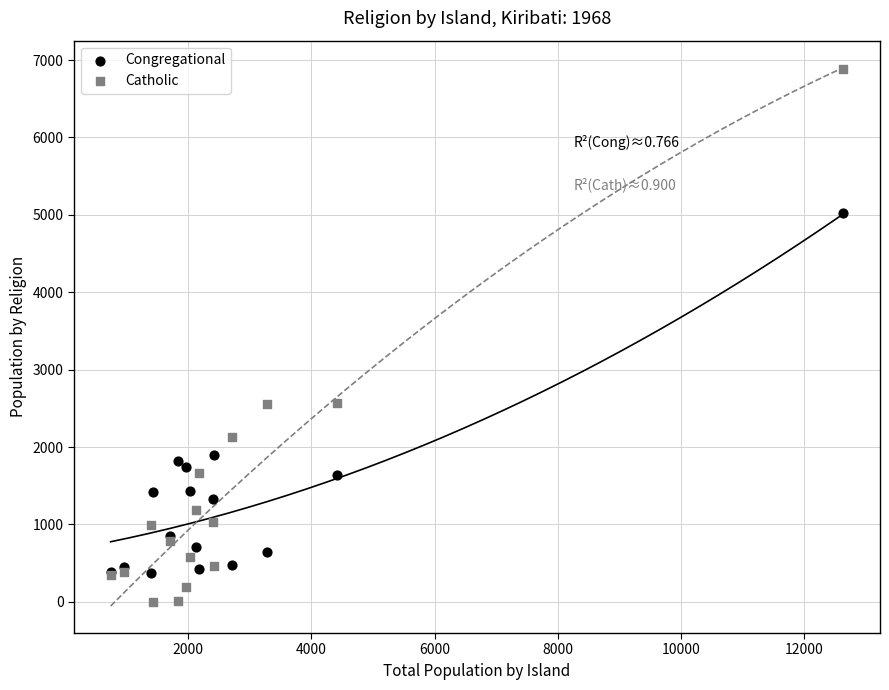

What is the X range (max minus min) for the scatter plot?

11904